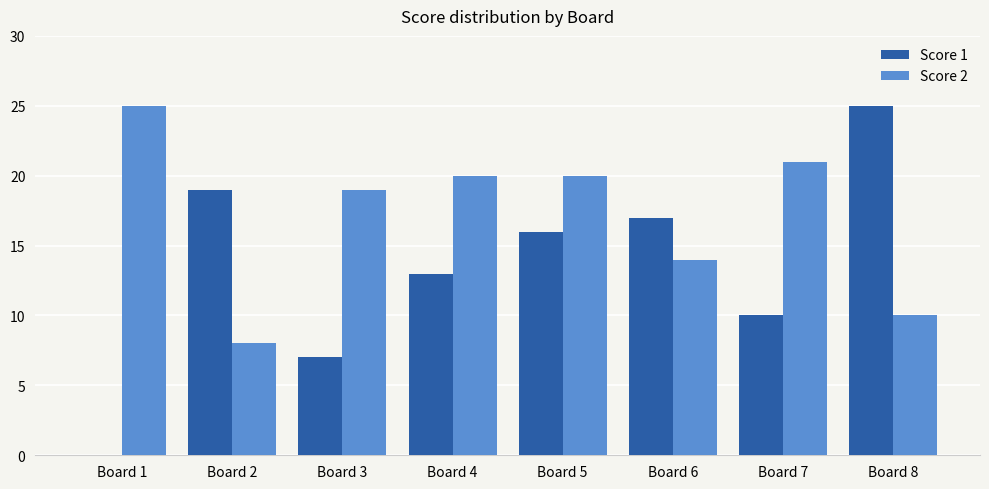

True or false: Score 2 has a value of 21 at Board 7.

True